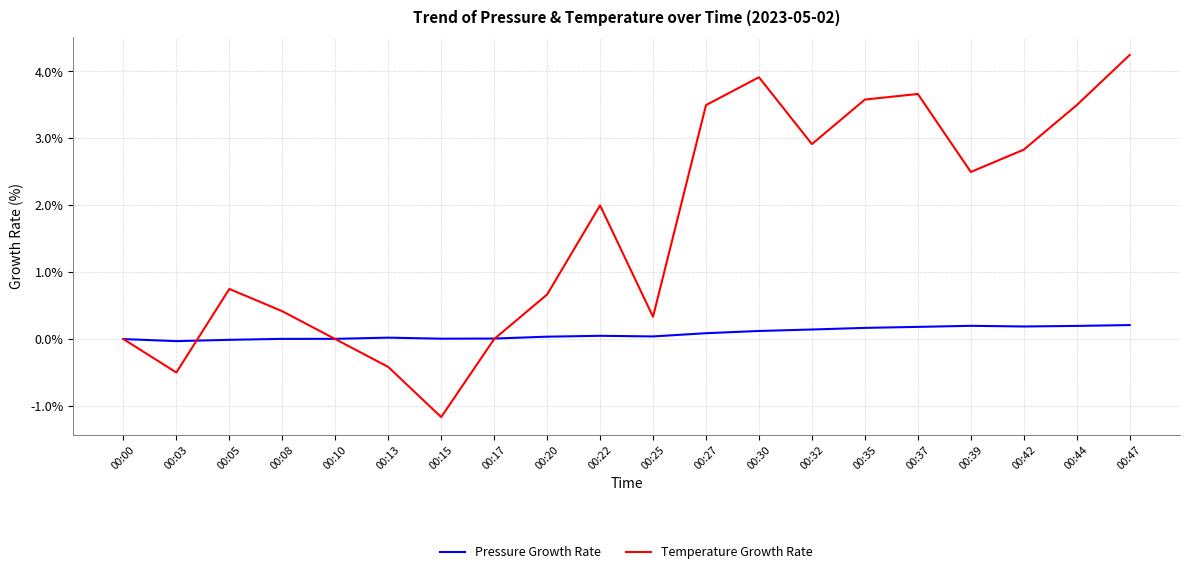

Rank the series by their maximum value, from highest to lowest.

Temperature Growth Rate, Pressure Growth Rate